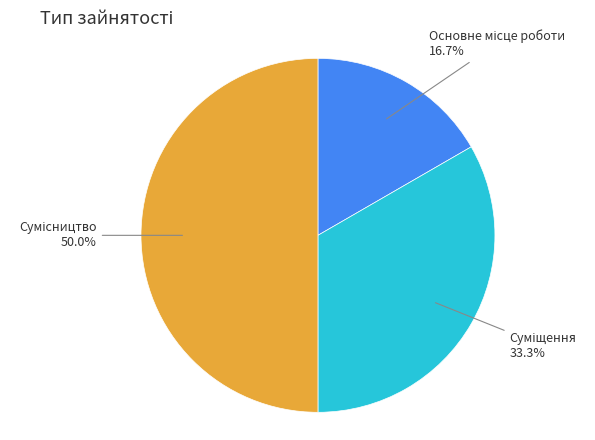

Count the number of slices in the pie.

3